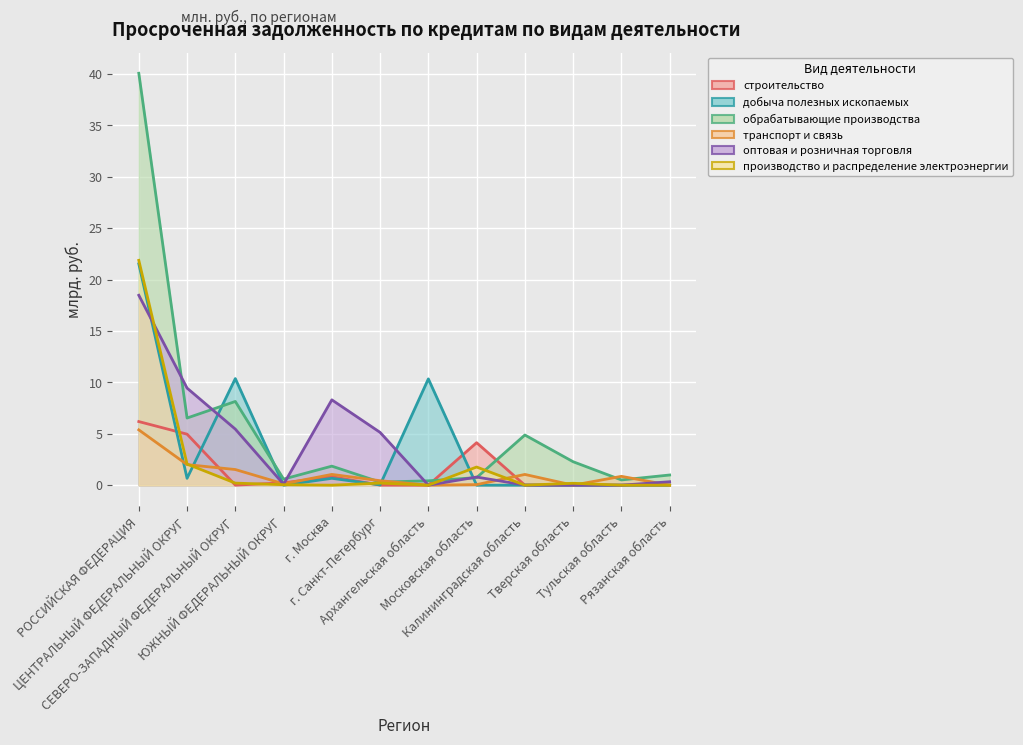

What is the value of the оптовая и розничная торговля point at the 1st from the left?

18.5